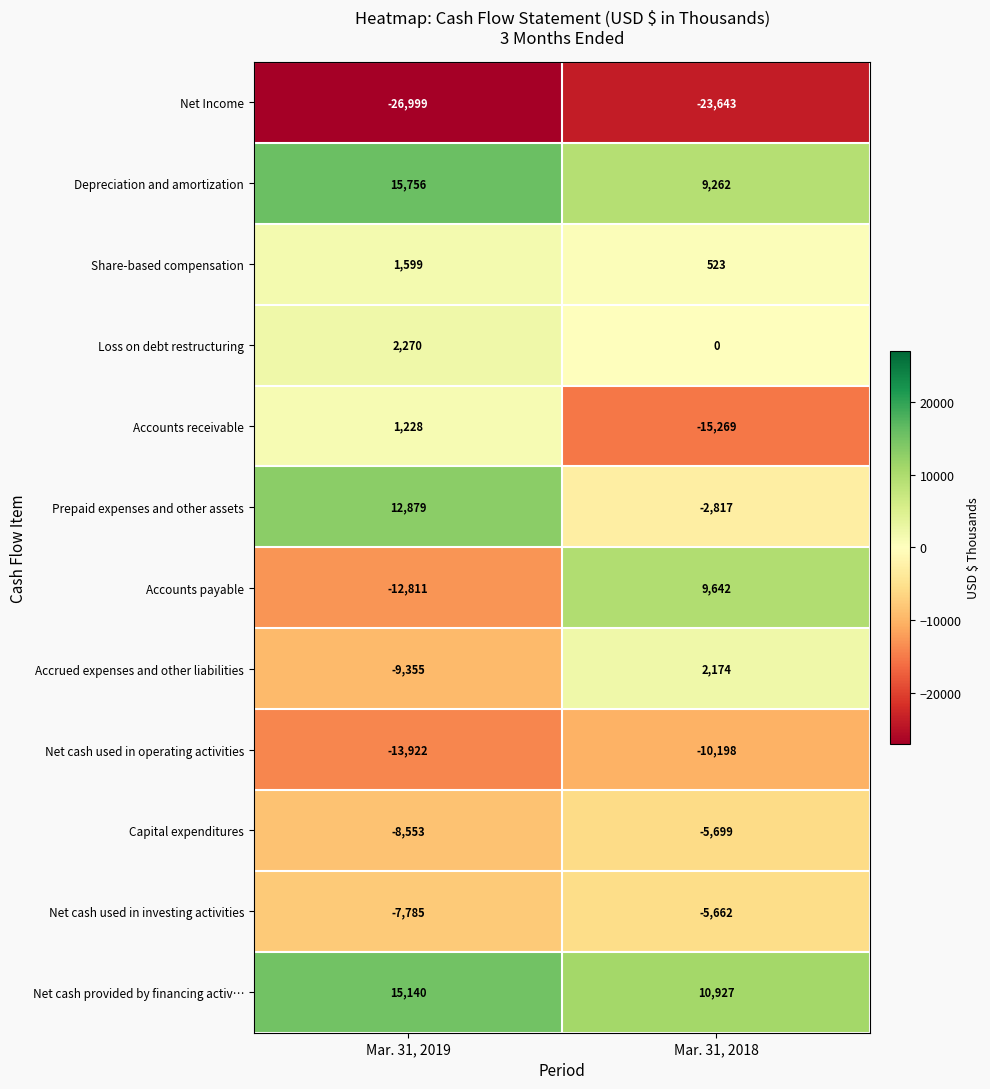

What is the difference between the highest and lowest values at Mar. 31, 2019?

42755